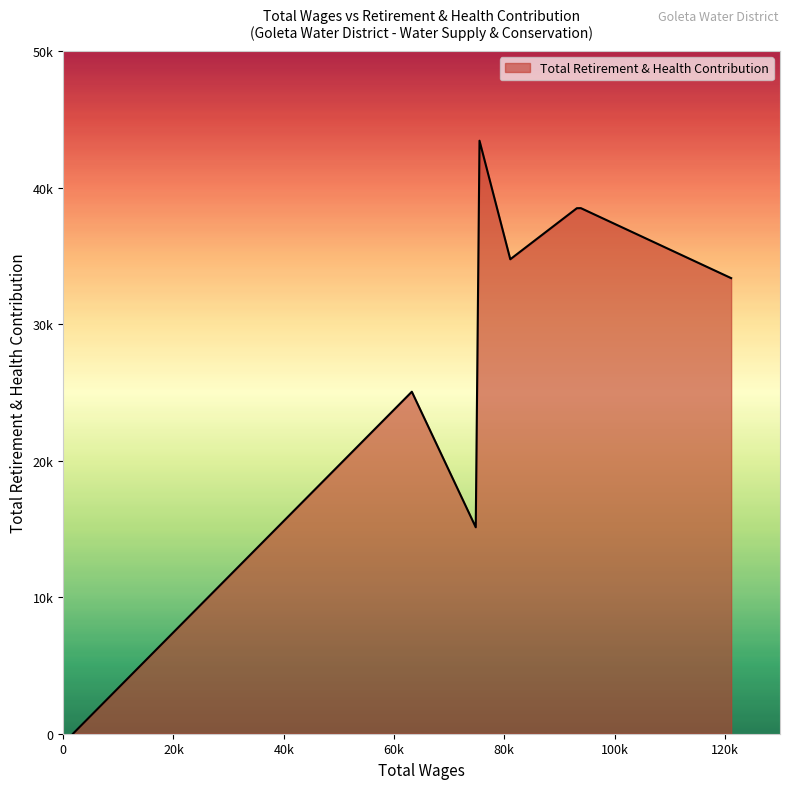

Does the chart display data point markers on the line(s)?

No